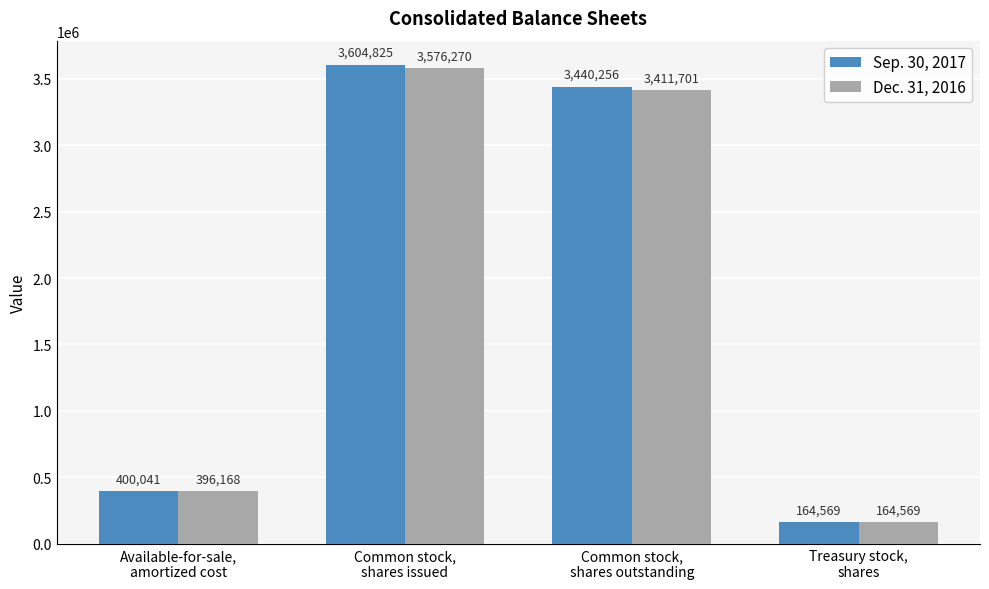

Which series has the widest spread of values?

Sep. 30, 2017